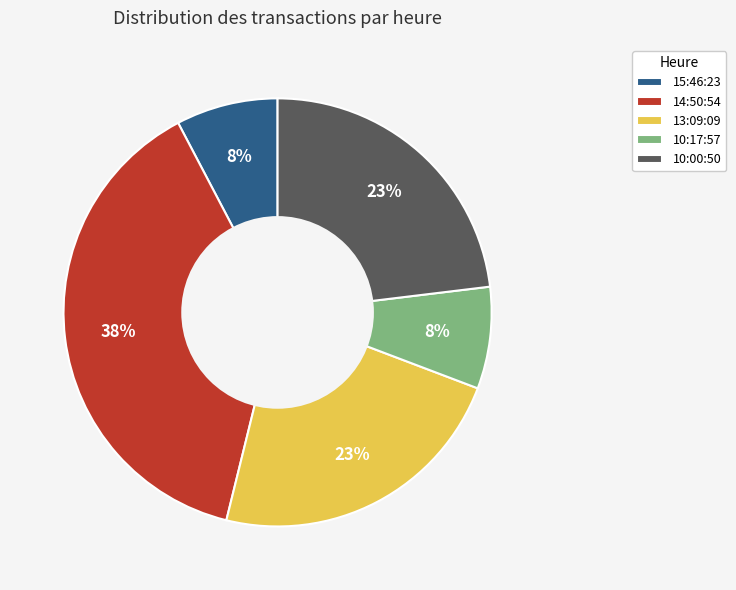

How many slices are in this pie chart?

5